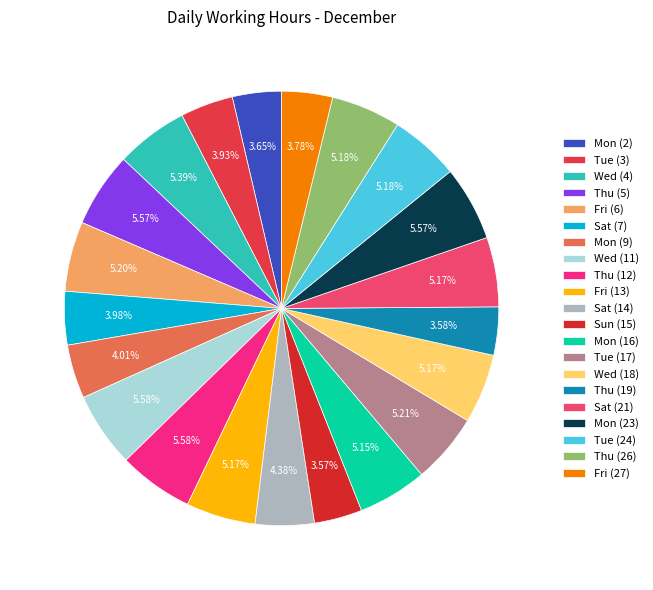

To the nearest percent, what is the average slice percentage?

5%